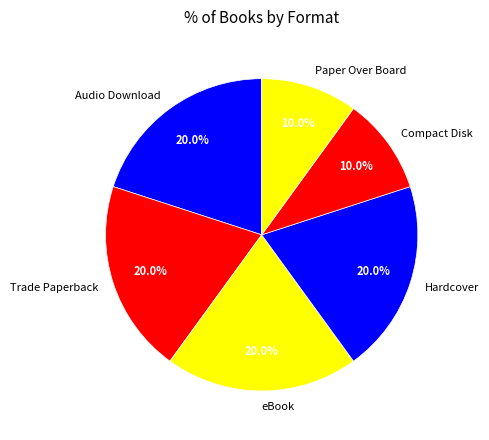

Do Compact Disk and Trade Paperback together represent more than half of the pie?

No